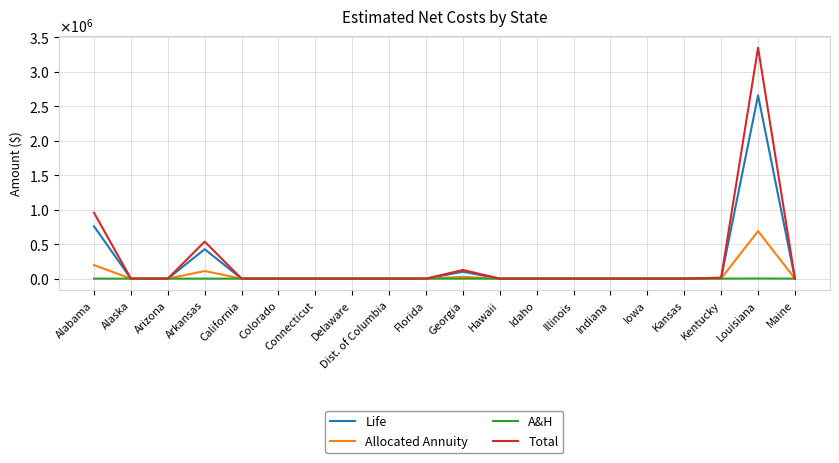

What are all the series names shown in the legend?

Life, Allocated Annuity, A&H, Total